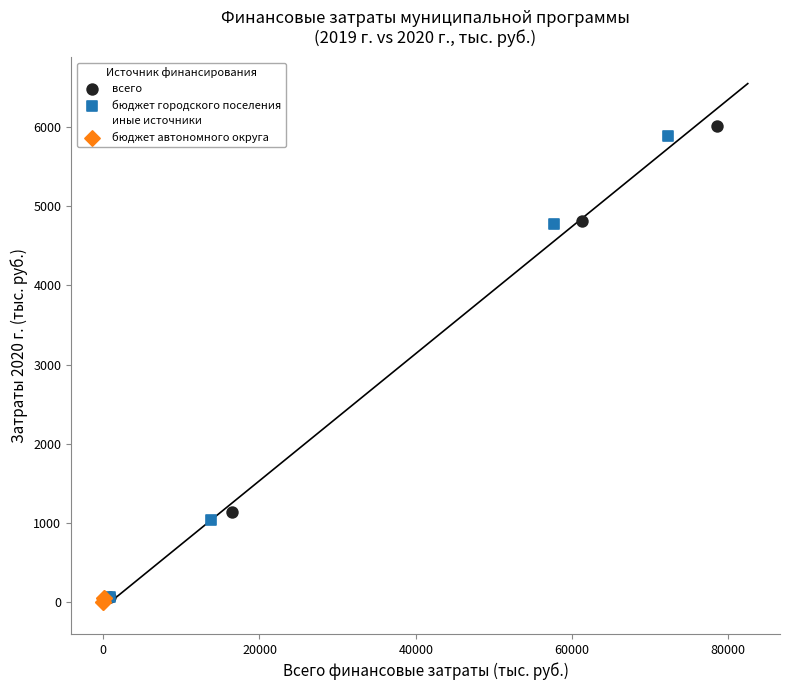

Which series reaches the maximum Y coordinate?

всего